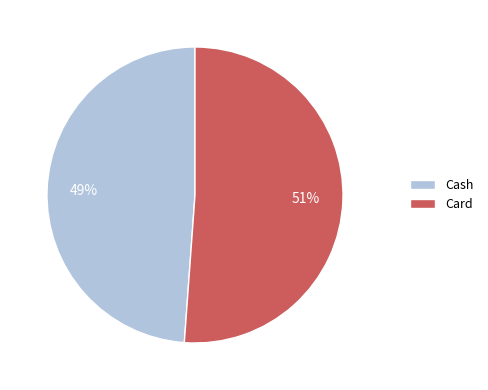

To the nearest percent, what is the difference between the Card and Cash slice percentages?

2%